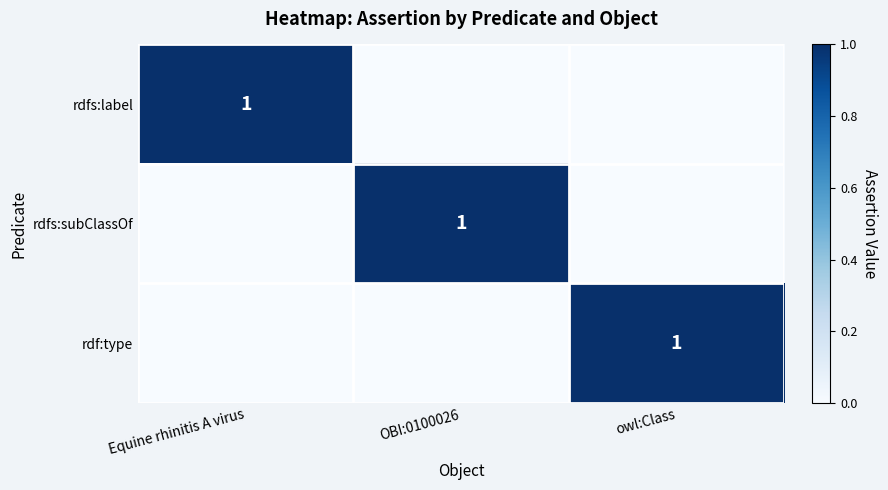

At which category does the chart reach its peak across all series?

Equine rhinitis A virus